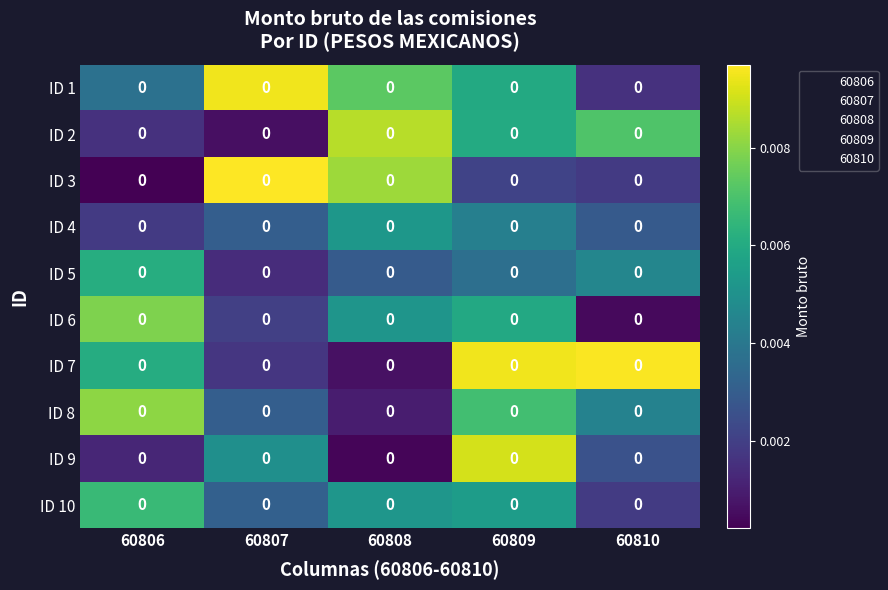

Rank the series by their maximum value, from lowest to highest.

ID 4, ID 5, ID 10, ID 6, ID 8, ID 2, ID 9, ID 1, ID 7, ID 3